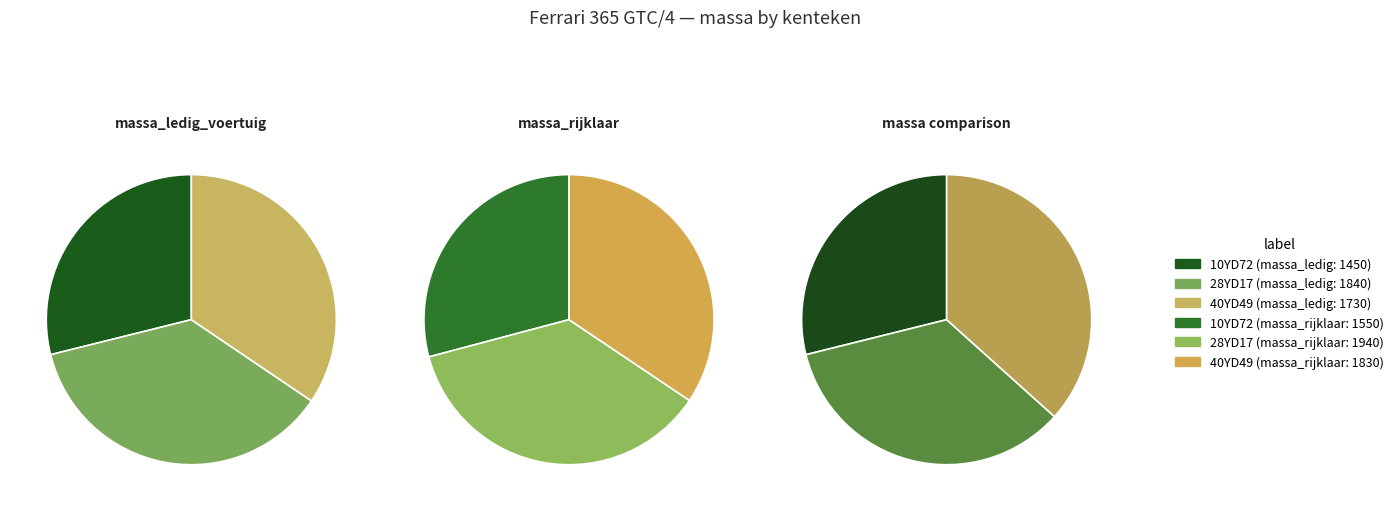

To the nearest percent, what portion does 28YD17 represent?

37%